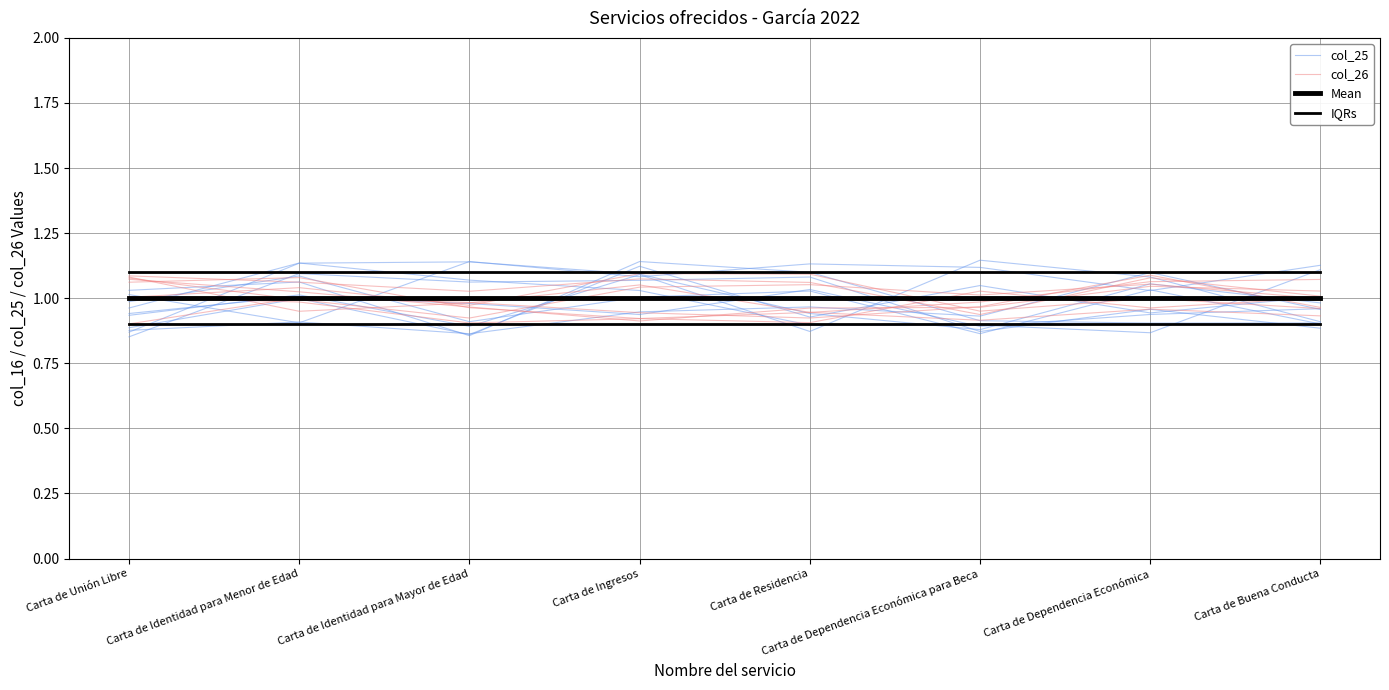

What is the minimum value for Mean?

1.0